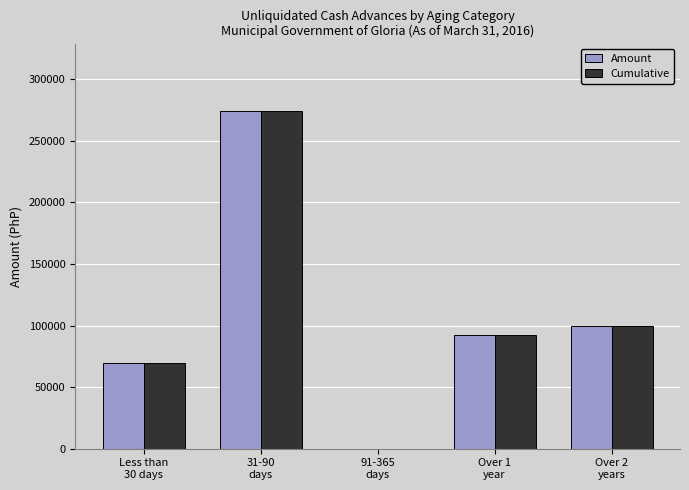

Is it true that Cumulative equals 92330.0 at Over 1
year?

True